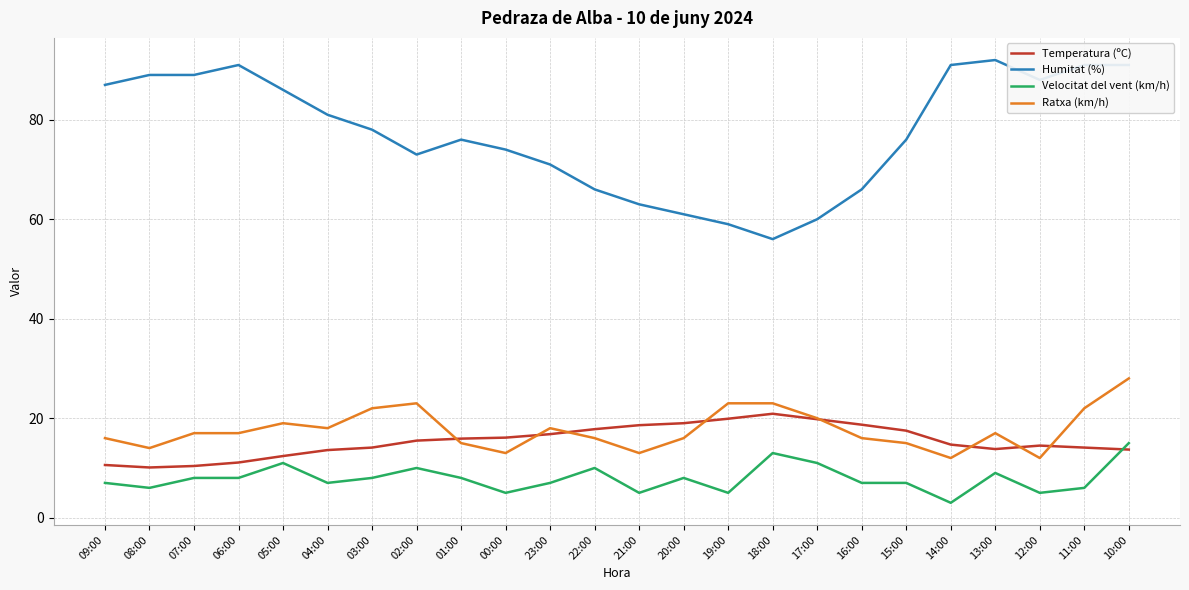

At 10:00, list the series in order from smallest to largest.

Temperatura (ºC), Velocitat del vent (km/h), Ratxa (km/h), Humitat (%)